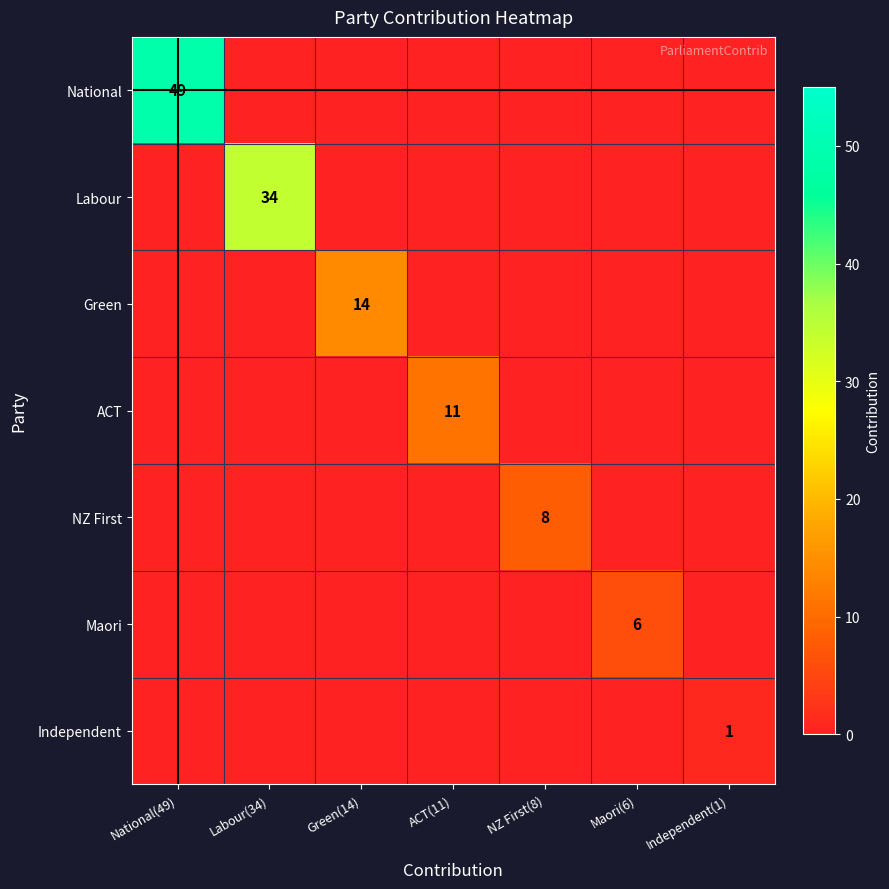

At Maori(6), list the series in order from smallest to largest.

National, Labour, Green, ACT, NZ First, Independent, Maori